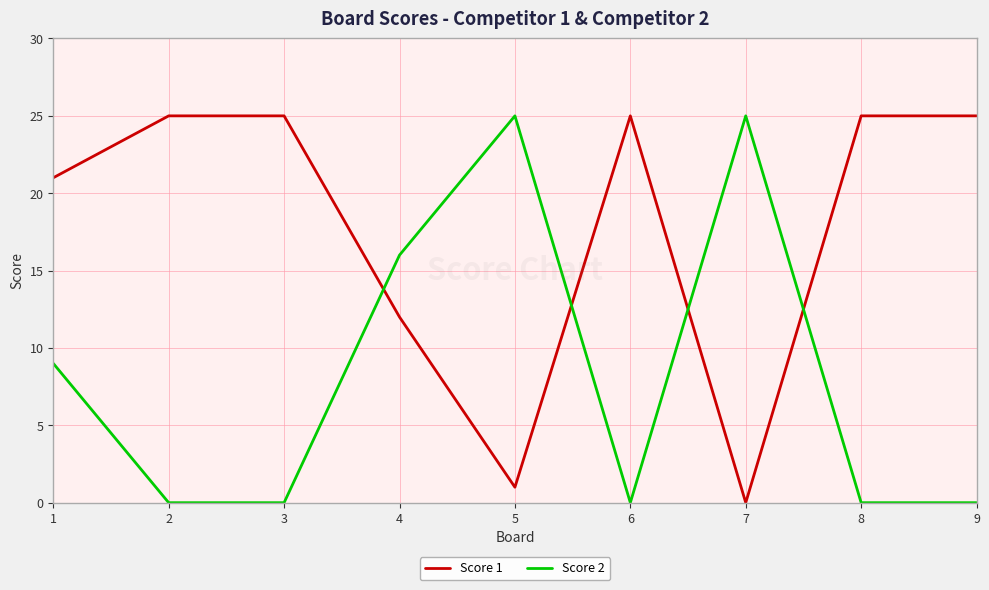

Does the chart have visible grid lines?

Yes